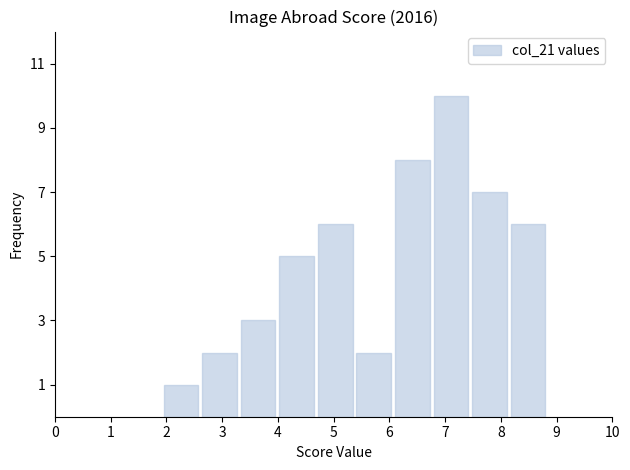

Over which range of the x-axis is the bar tallest?

6.8 to 7.5